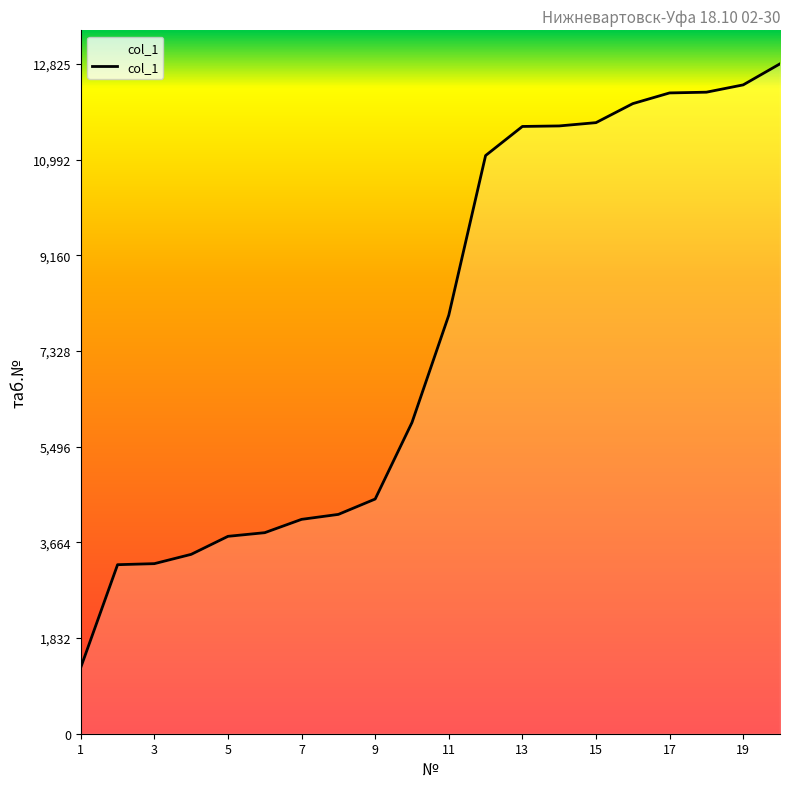

What is the smallest value displayed?

1268